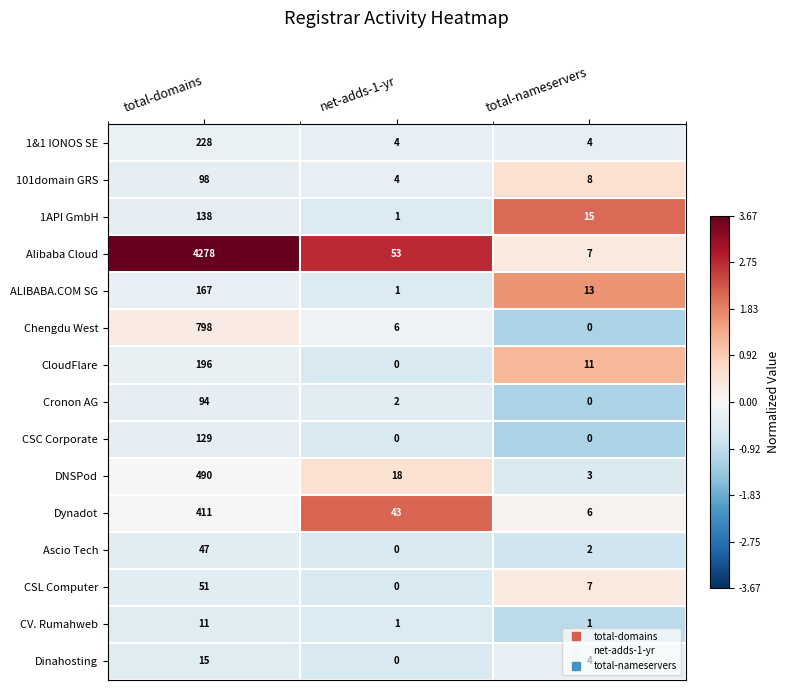

Which category has the highest value in the CloudFlare series?

total-domains